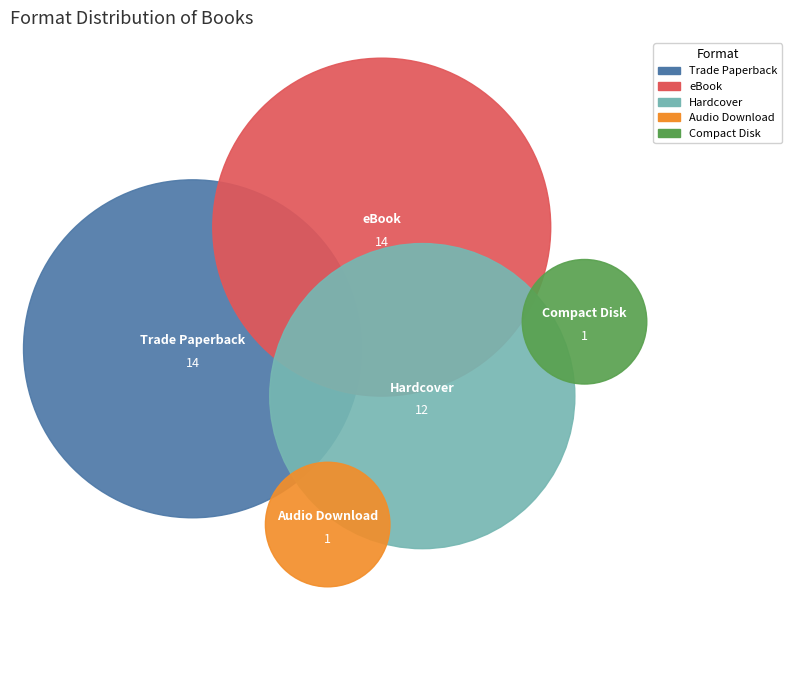

What percentage do eBook and Trade Paperback together represent?

66.7%